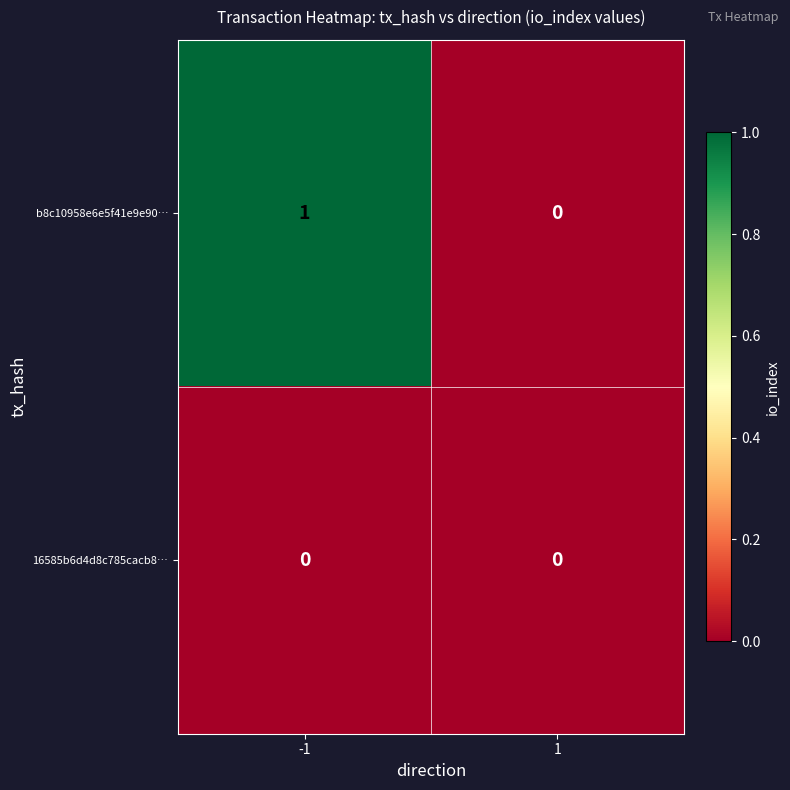

Which series changed the most between -1 and 1?

b8c10958e6e5f41e9e90…